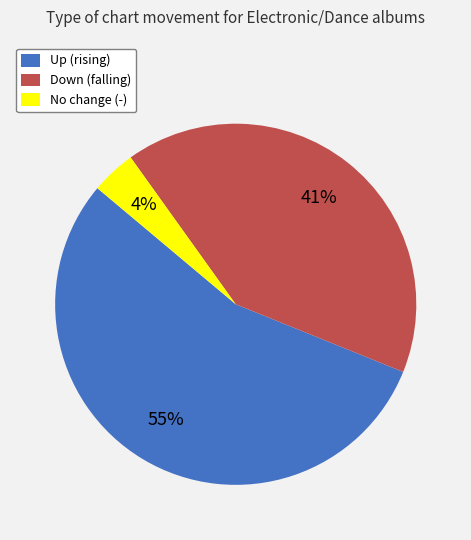

Does any single category account for the majority?

Yes